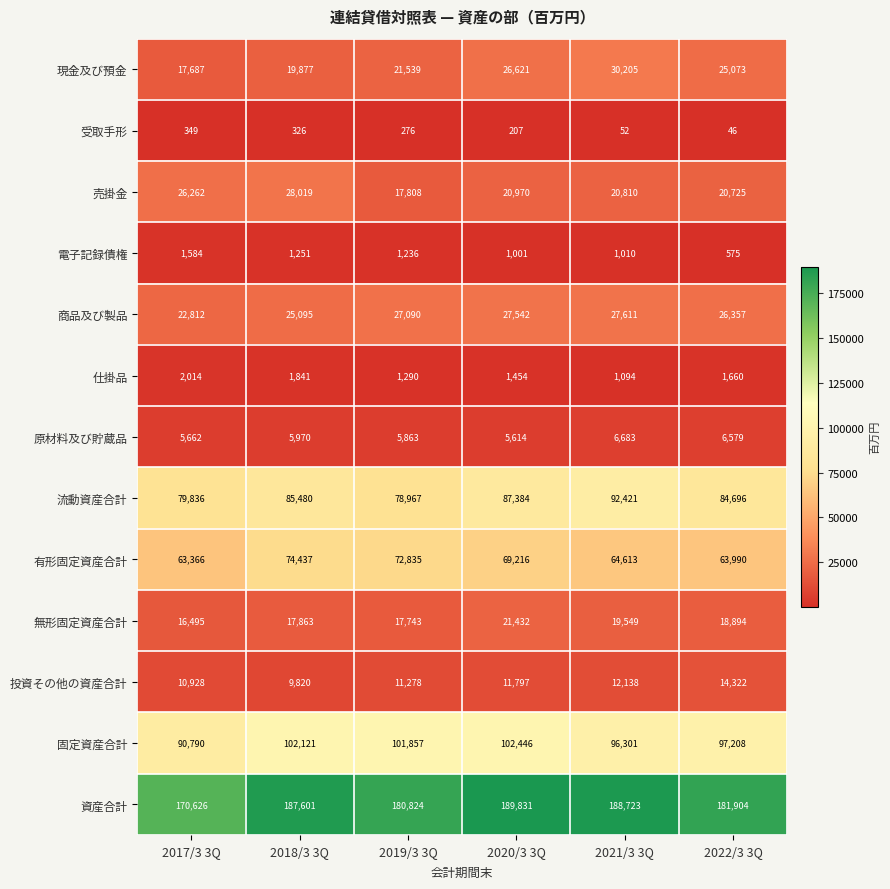

How many data points in 固定資産合計 are less than 101857?

3